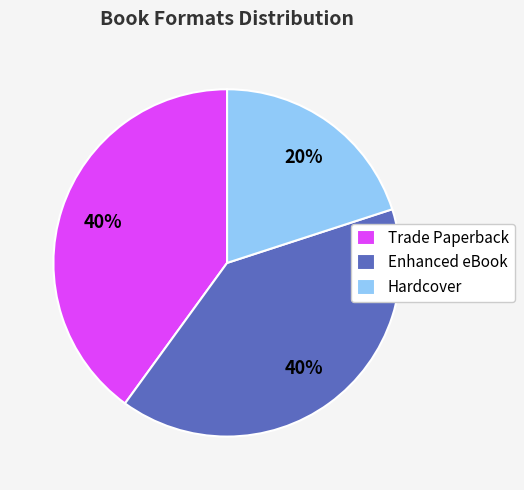

How many segments does this pie chart have?

3